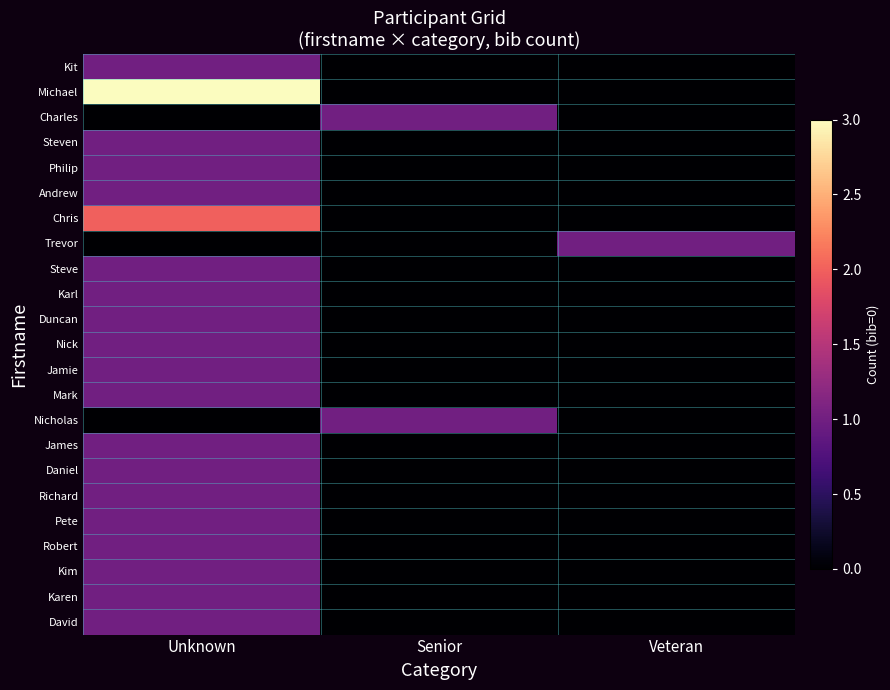

Which series has the largest total across all categories?

Michael